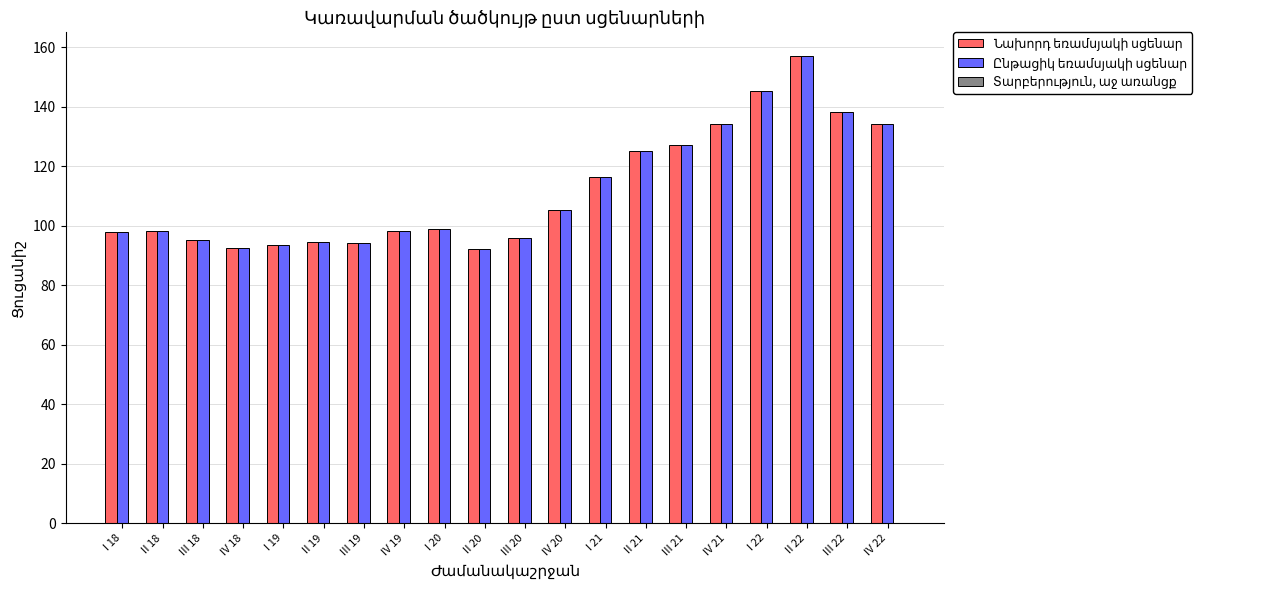

How many bars are there in each group?

2